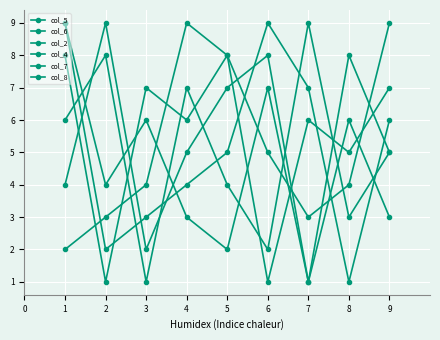

How many distinct data groups are displayed?

6